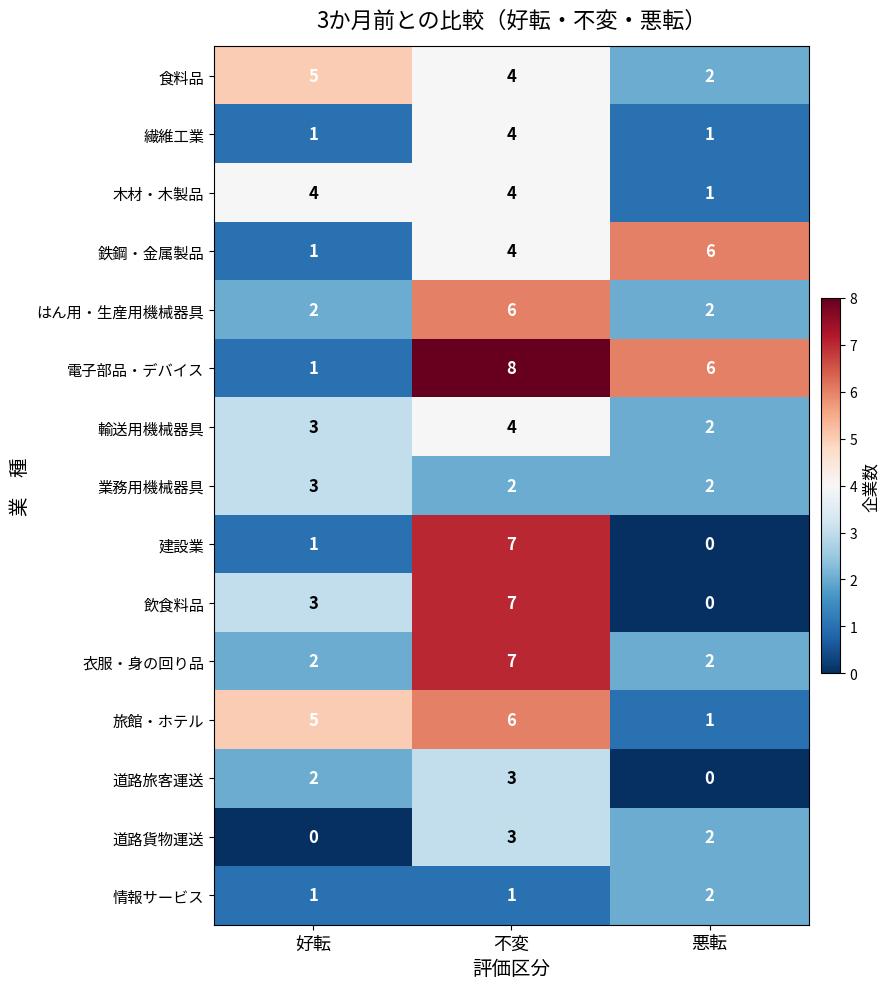

Count the number of data series in this chart.

15